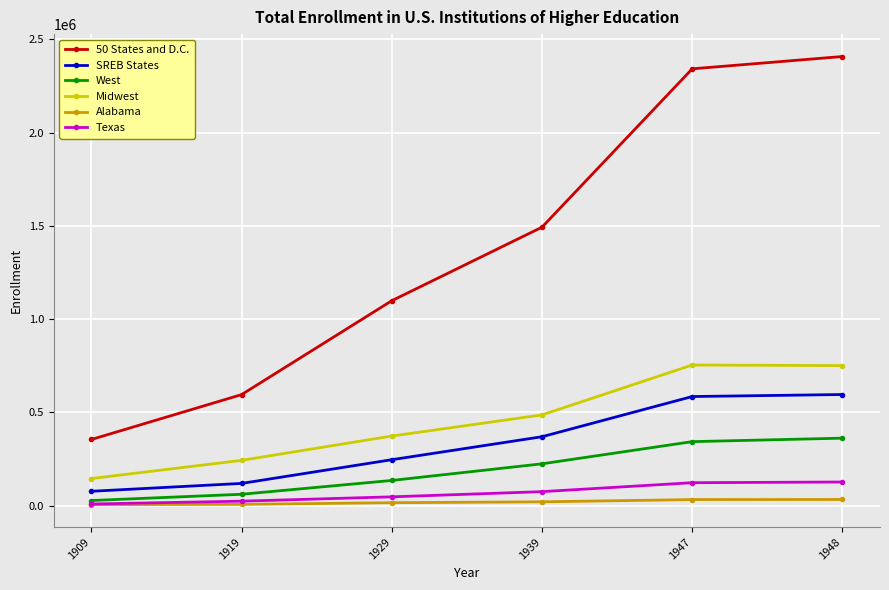

True or false: Texas has more than 1 interior local peaks.

False